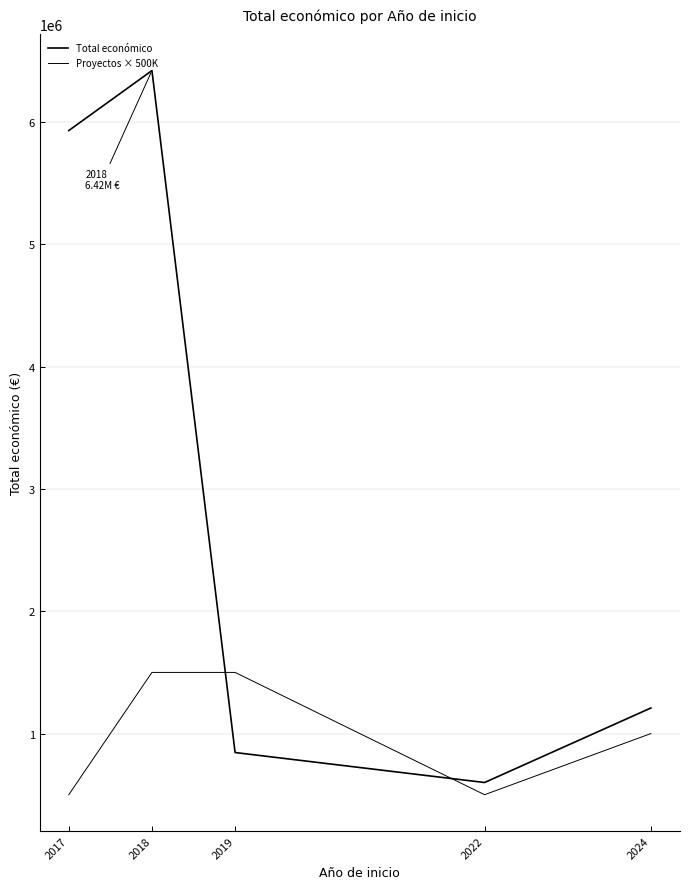

Does the chart display data point markers on the line(s)?

No